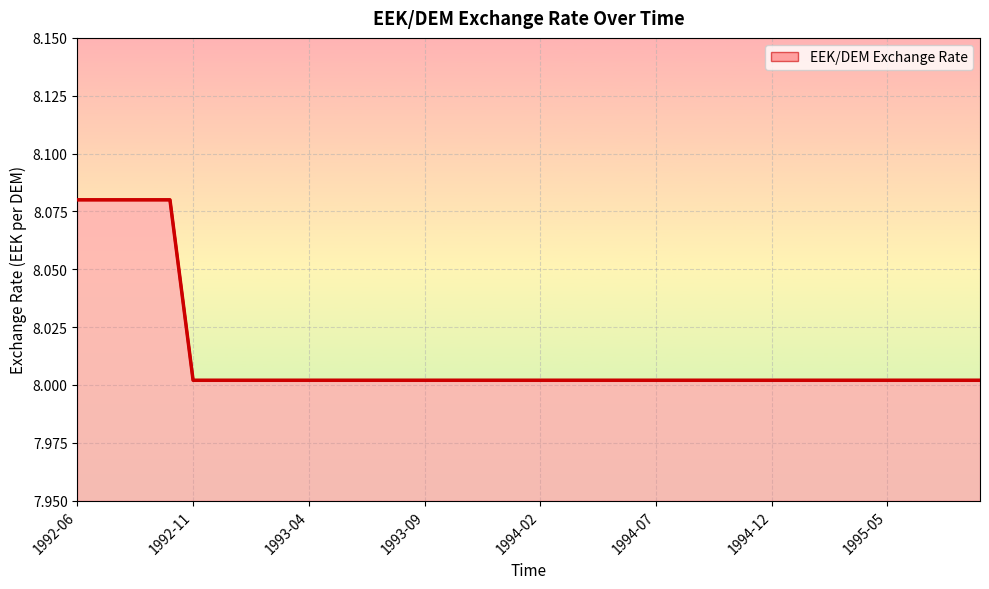

True or false: there are more than 2 points higher than both neighbors.

False